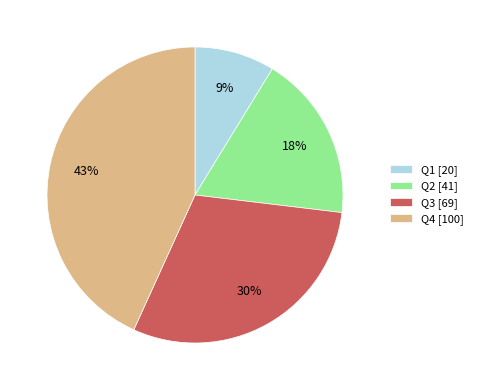

The Q2 [41] slice represents 18% of the pie. True or false?

True